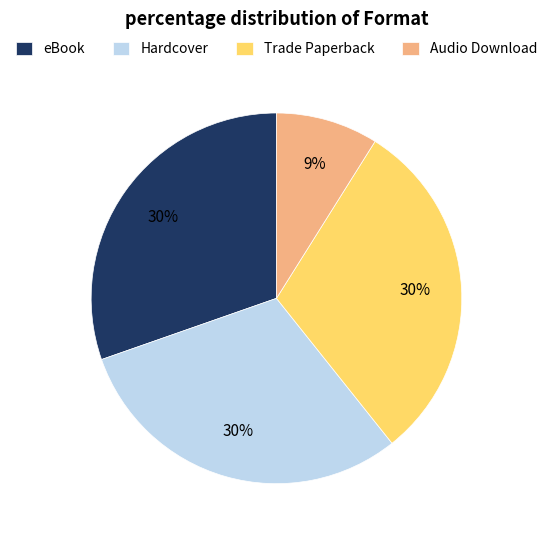

To the nearest percent, what percentage of the pie is eBook?

30%